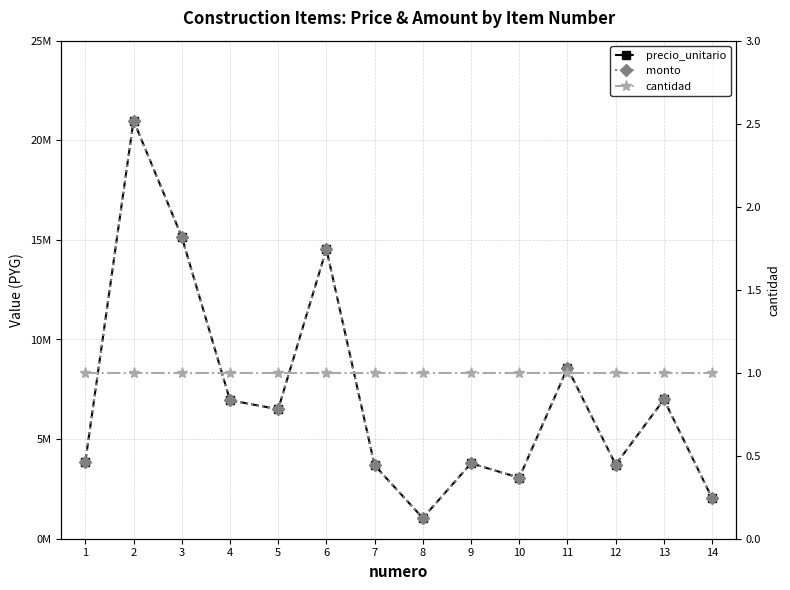

True or false: precio_unitario and monto intersect in this chart.

False